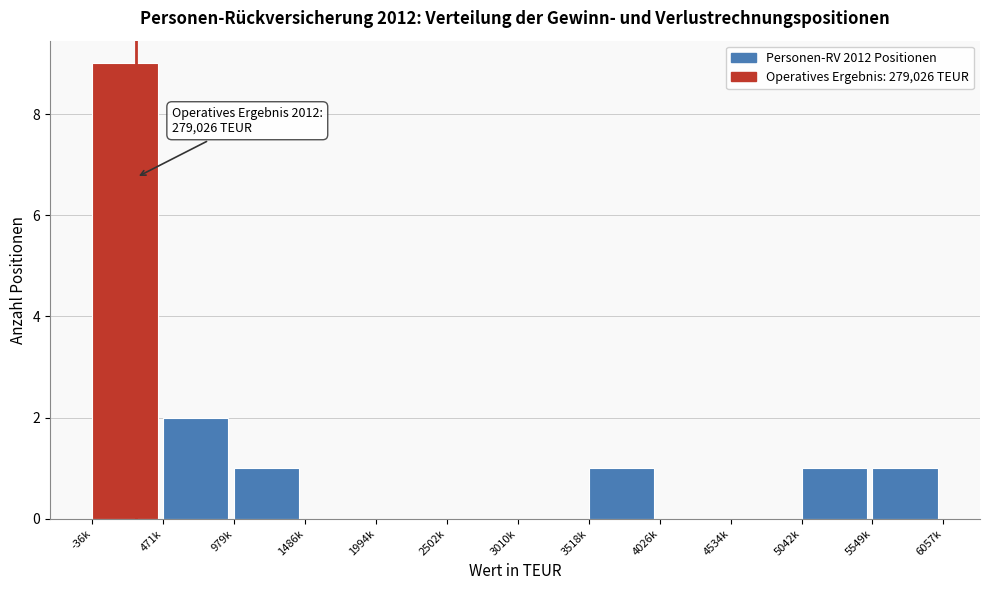

Reading left to right, transcribe all the data shown in this chart.

-36k=9	471k=2	979k=1	1486k=0	1994k=0	2502k=0	3010k=0	3518k=1	4026k=0	4534k=0	5042k=1	5549k=1